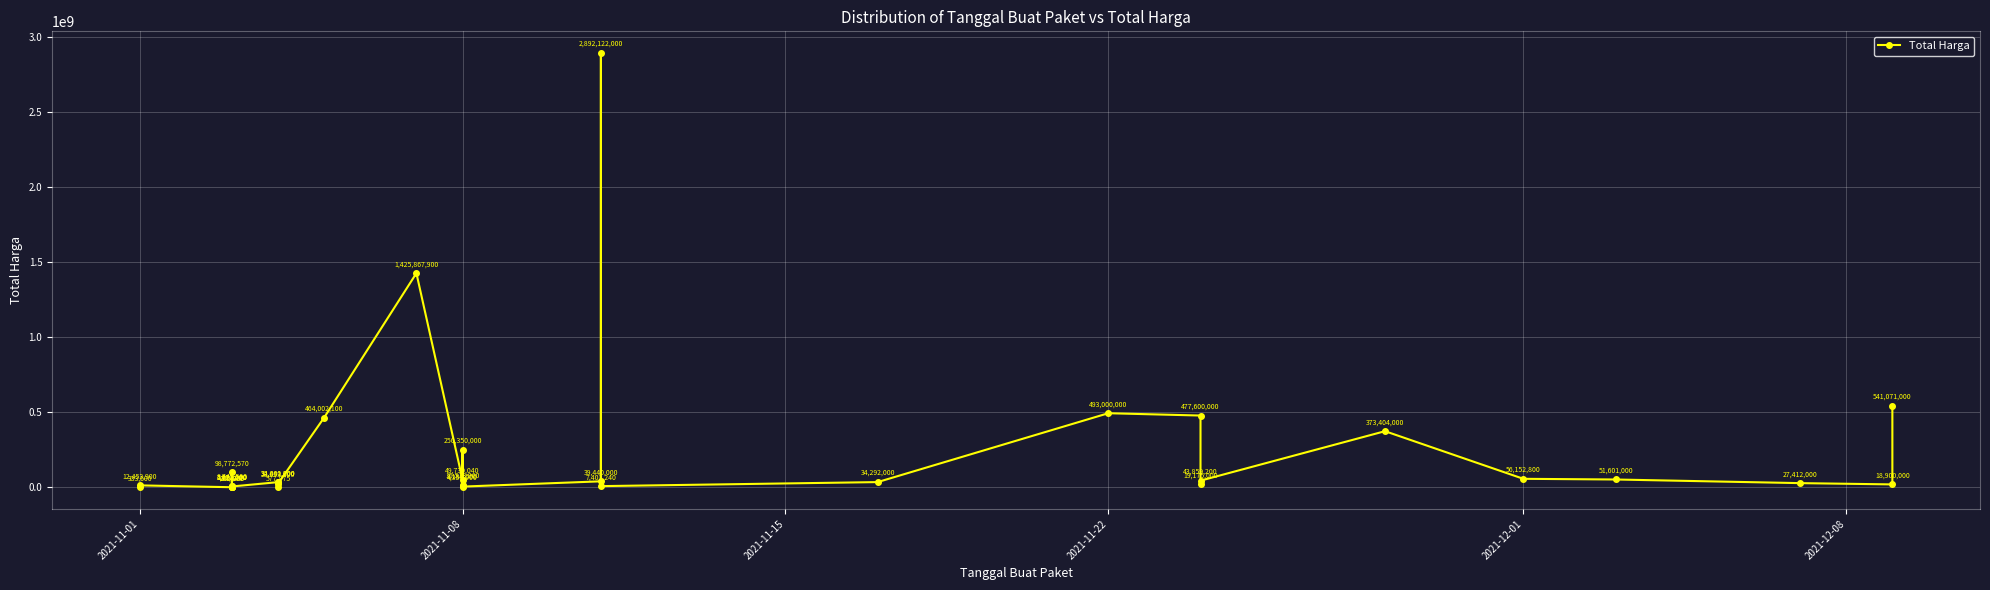

What is the minimum value shown in the chart?

78000